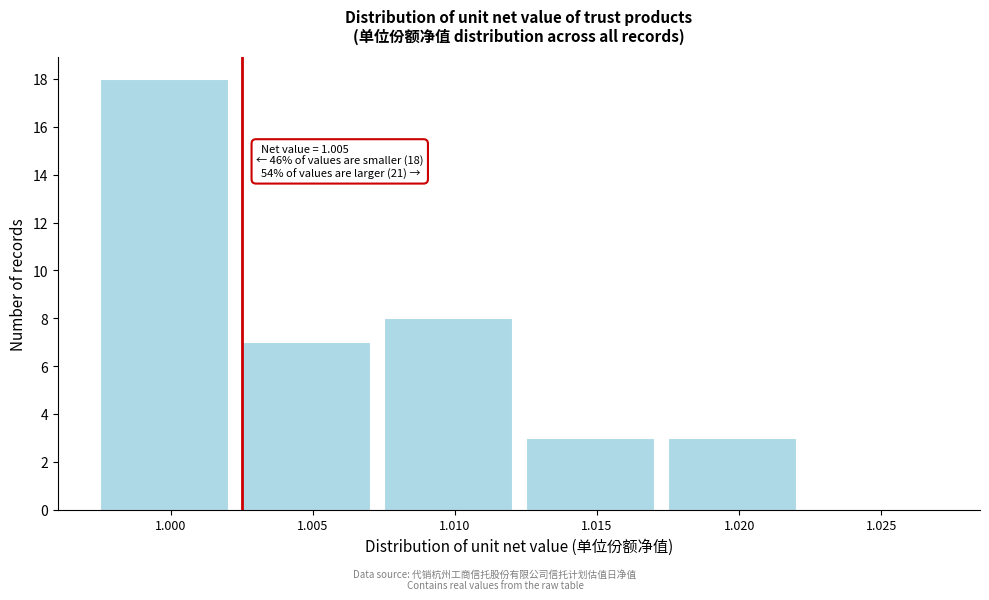

Reading left to right, transcribe all the data shown in this chart.

1.000=18	1.005=7	1.010=8	1.015=3	1.020=3	1.025=0